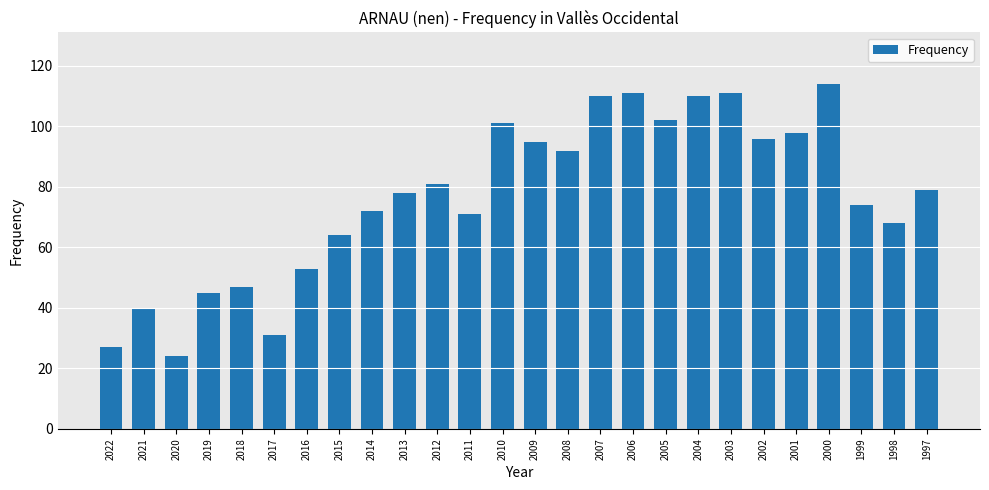

What is the value of the 26th bar from the left?

79